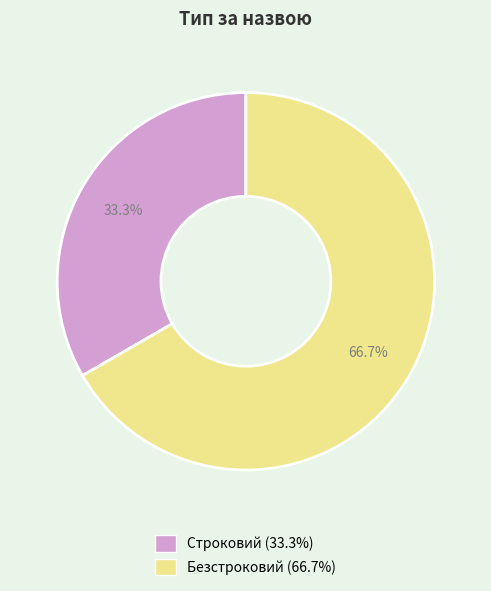

Count the number of slices in the pie.

2